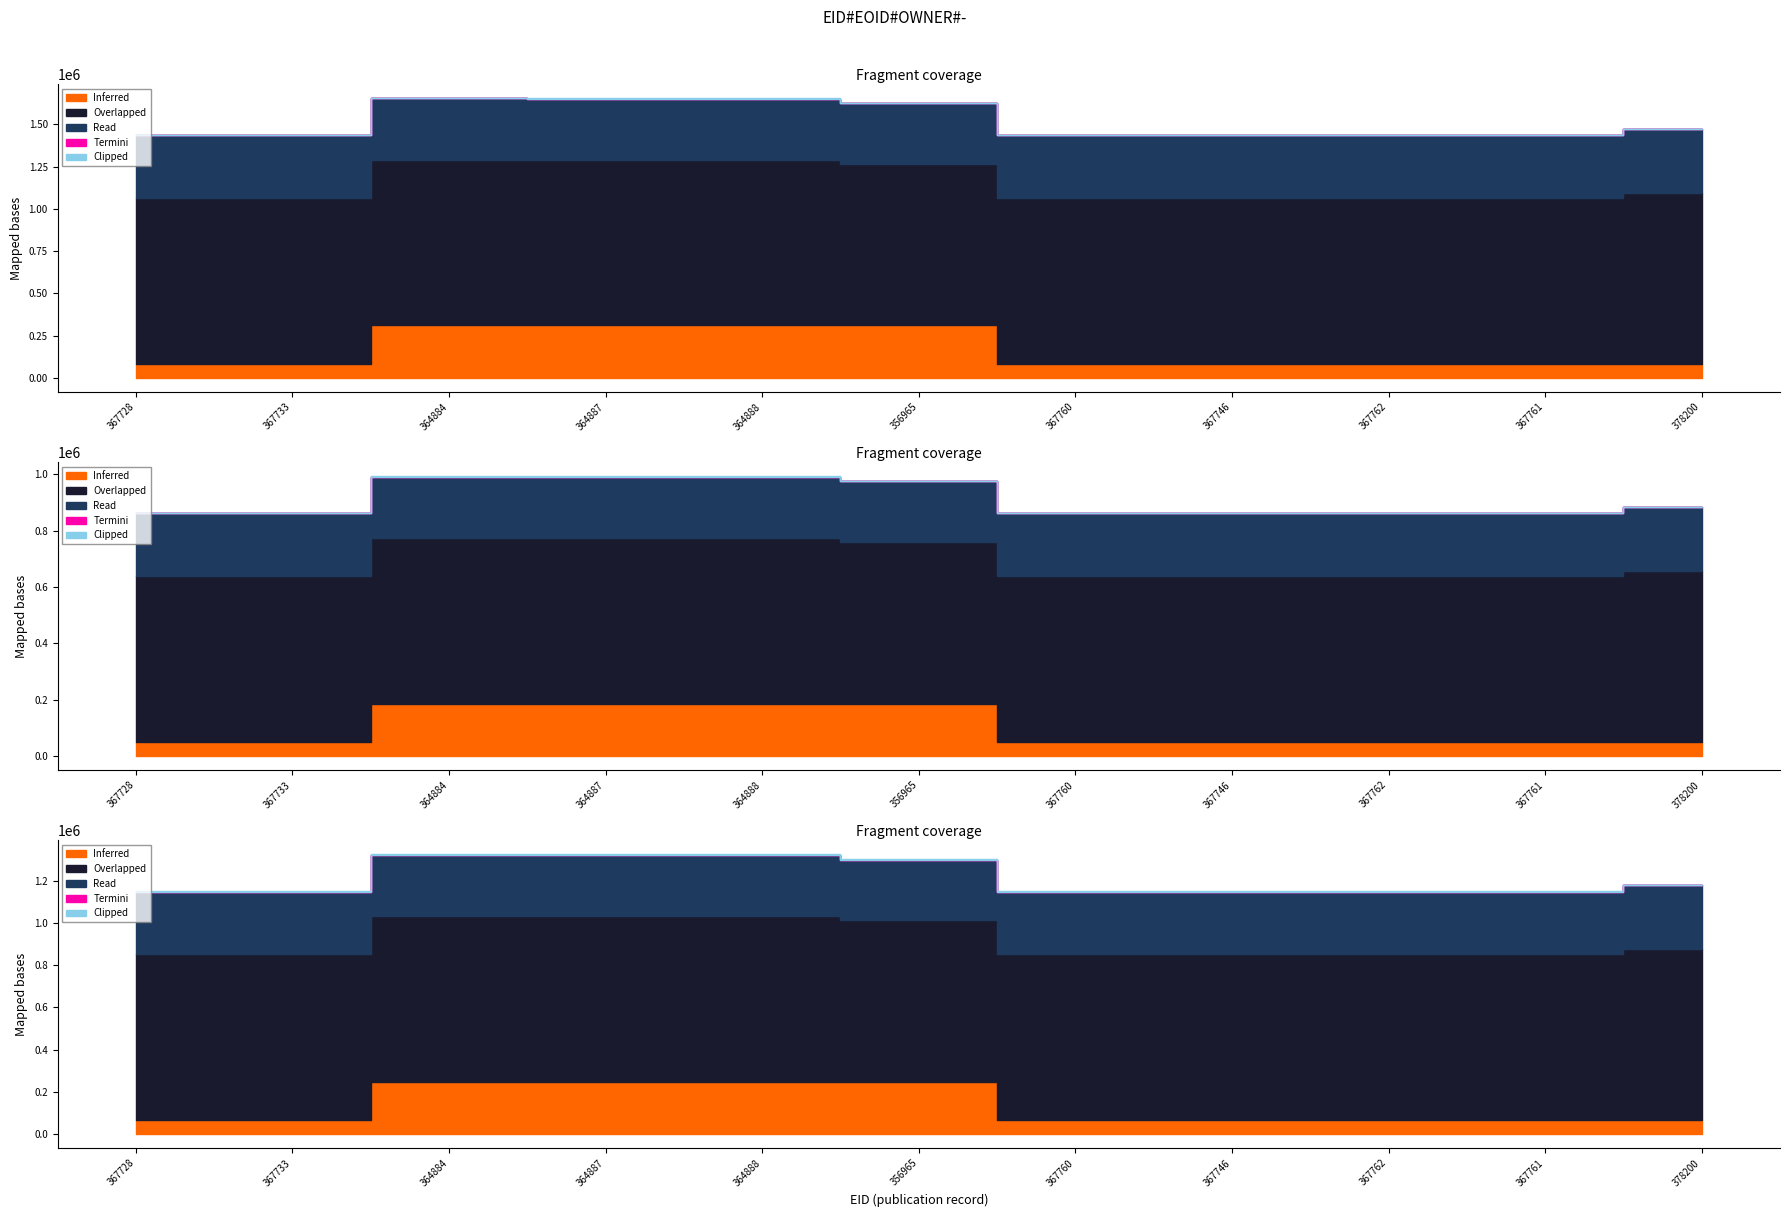

True or false: Read and Inferred cross at least once.

False